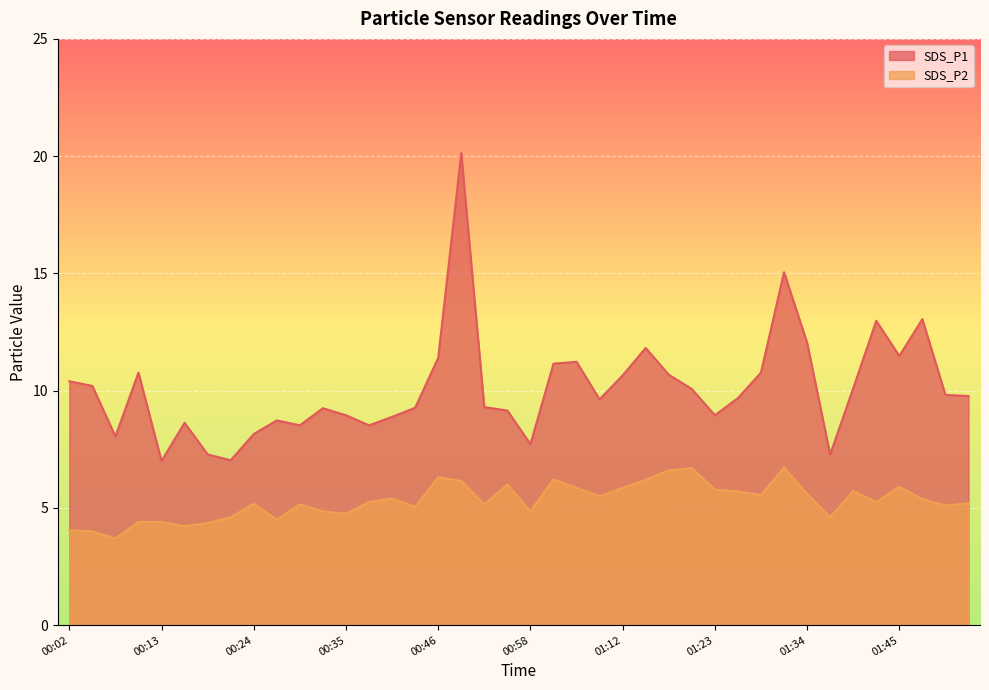

What is the value of the SDS_P2 point at the 1st from the left?

4.0